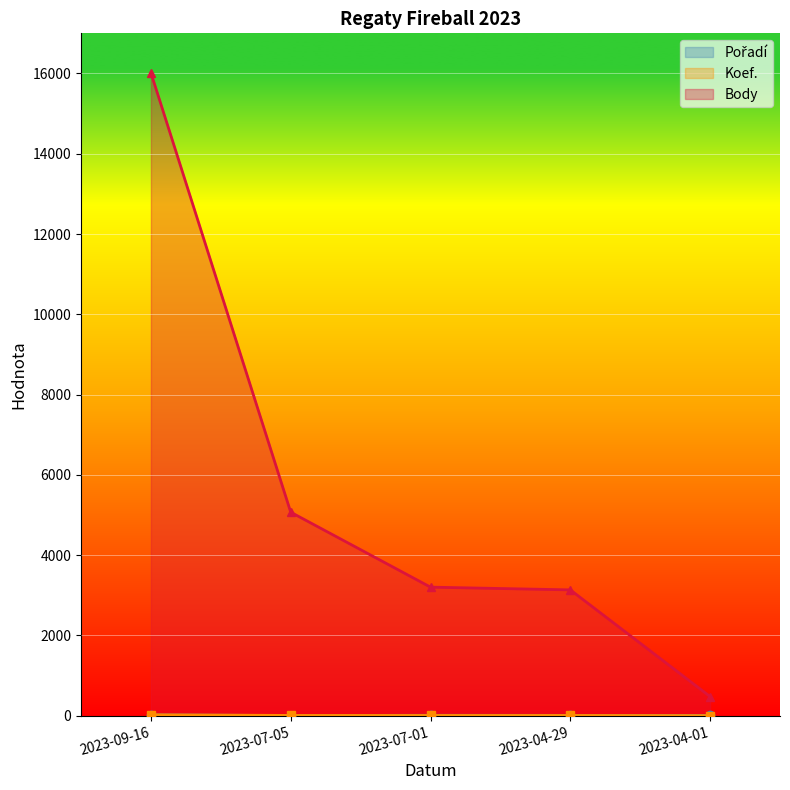

The value of Koef. at 2023-04-29 is 7. True or false?

True